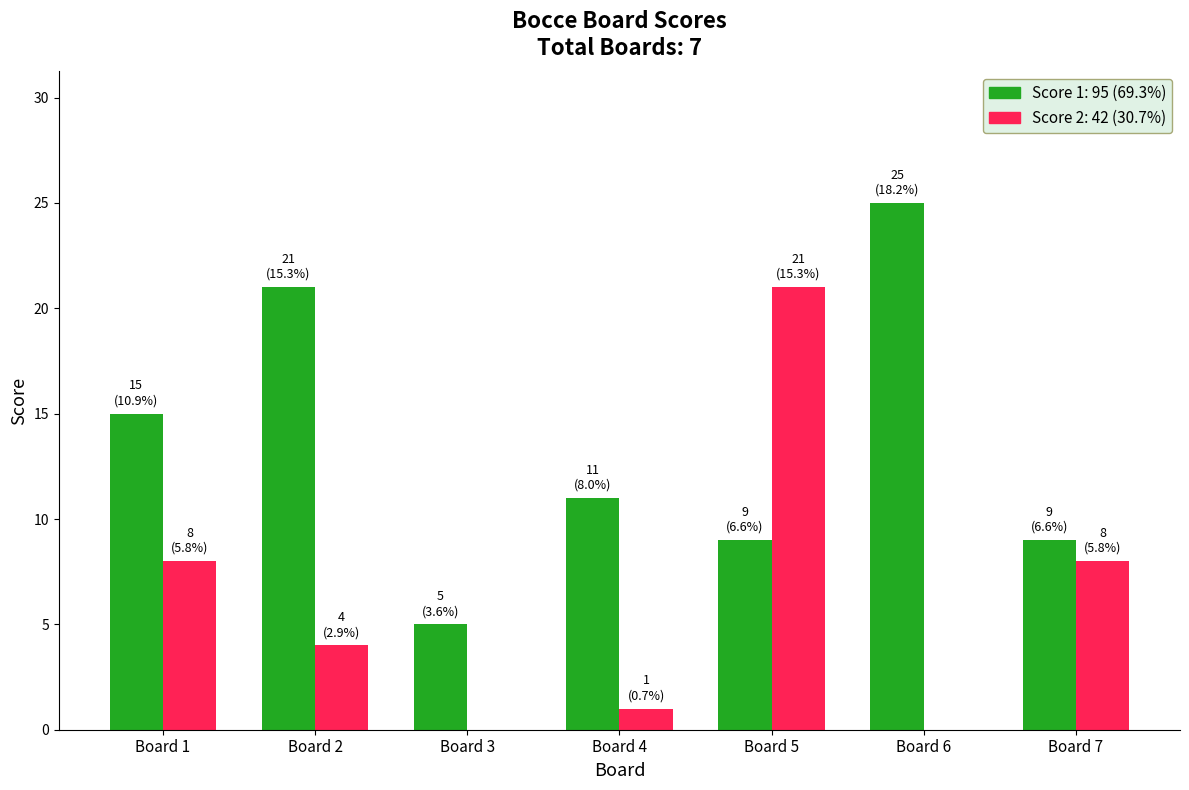

What is the greatest value displayed?

25